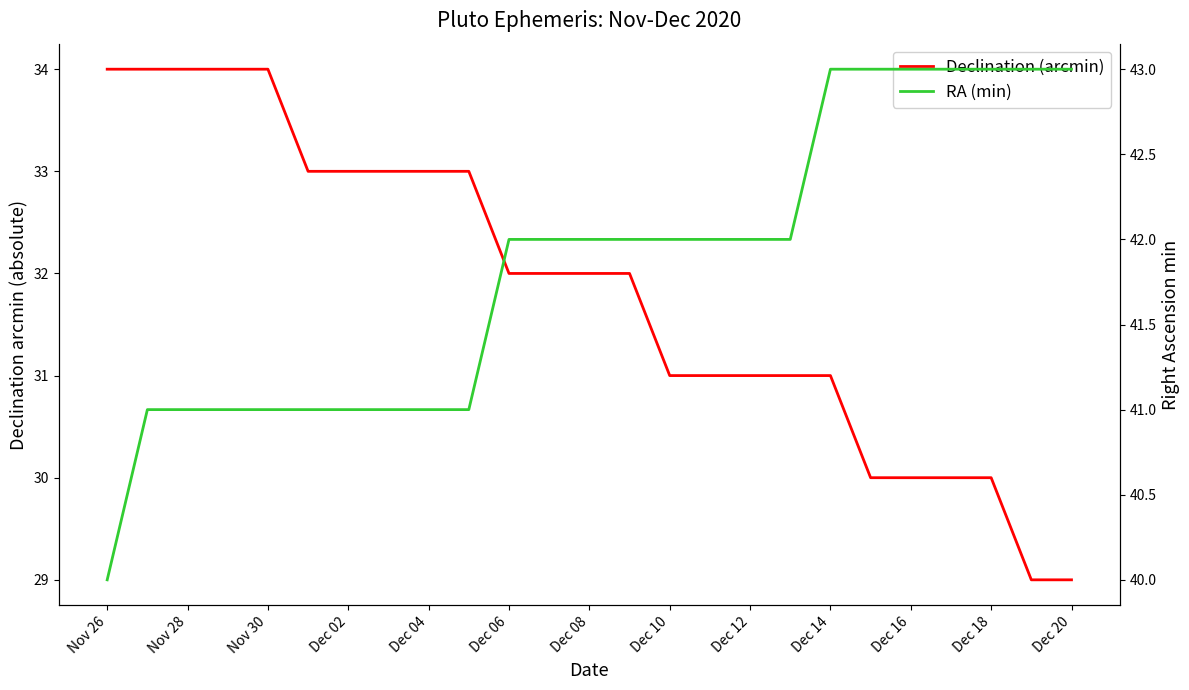

At which label does Declination (arcmin) first exceed 32?

Nov 26